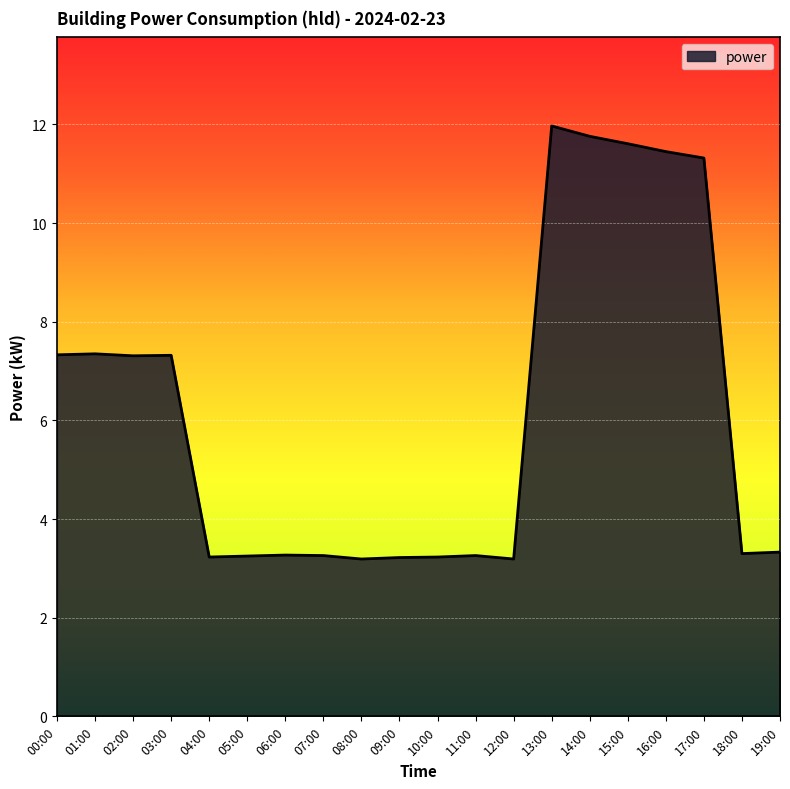

What position from the right is 14:00?

6